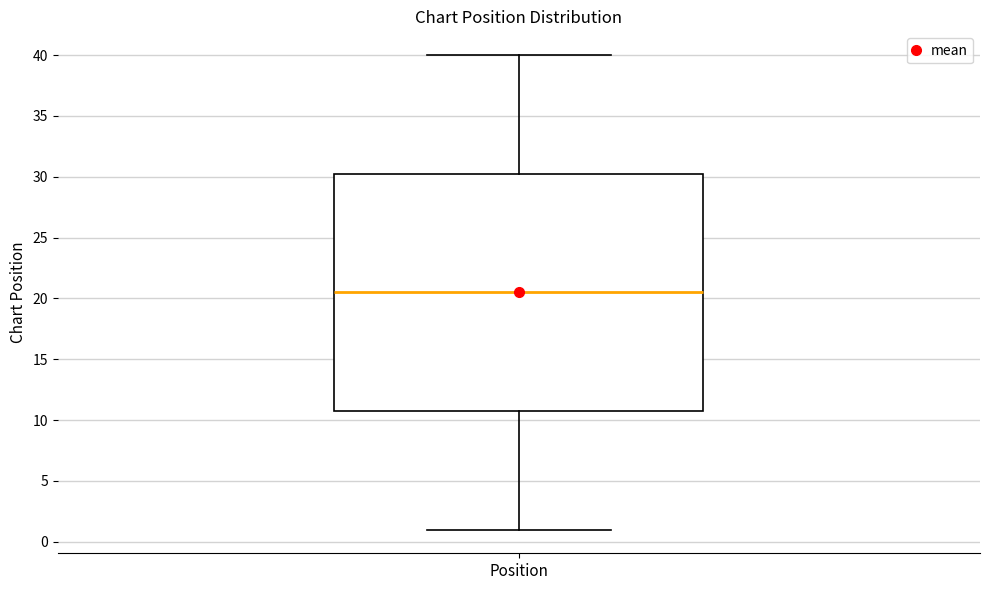

Read this box plot against the y-axis: the position of the median line, the range covered by the box, and the ends of both whiskers. The values are not printed on the chart, so give them approximately, as read against the axis.

median 20.5, box 11.0 to 30.5, whiskers 1.0 to 40.0